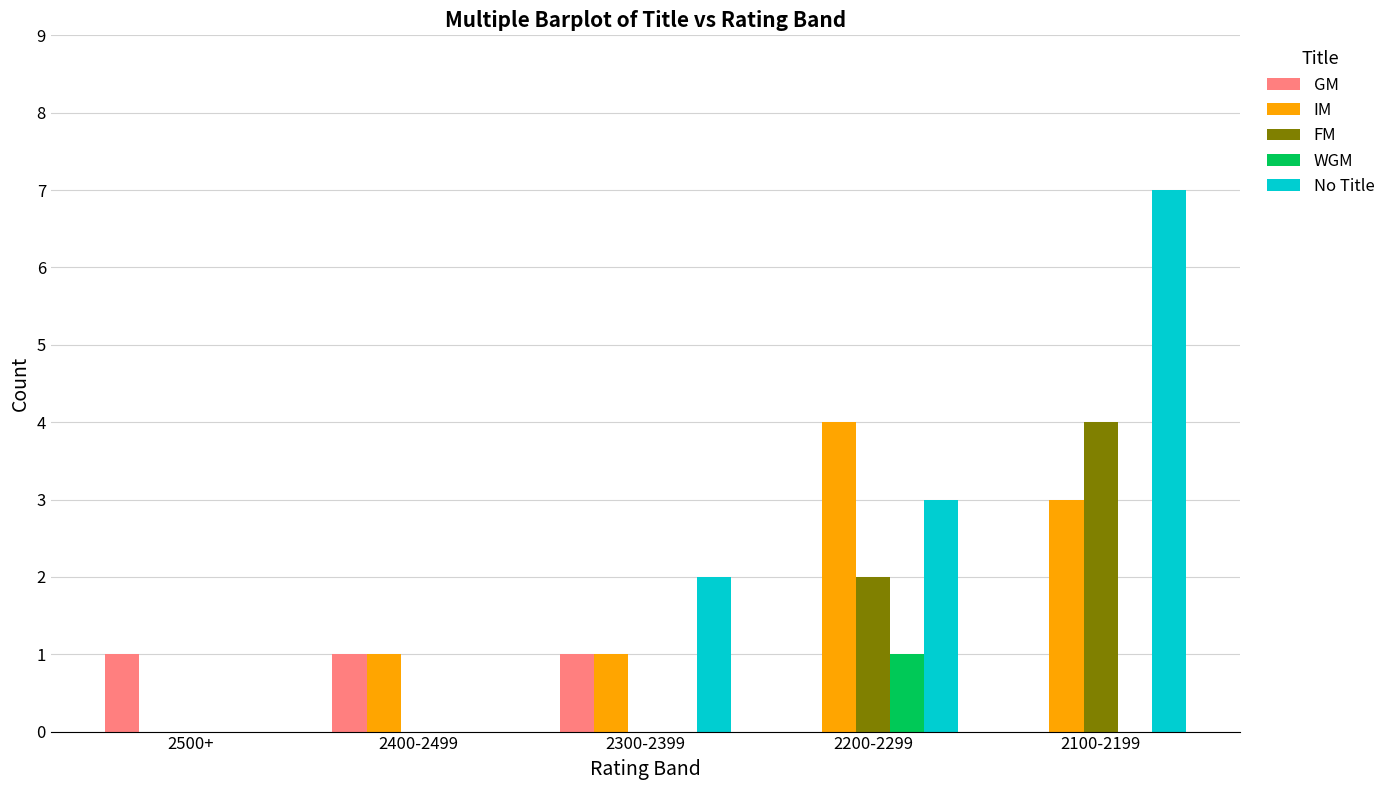

Which series has the largest total across all categories?

No Title